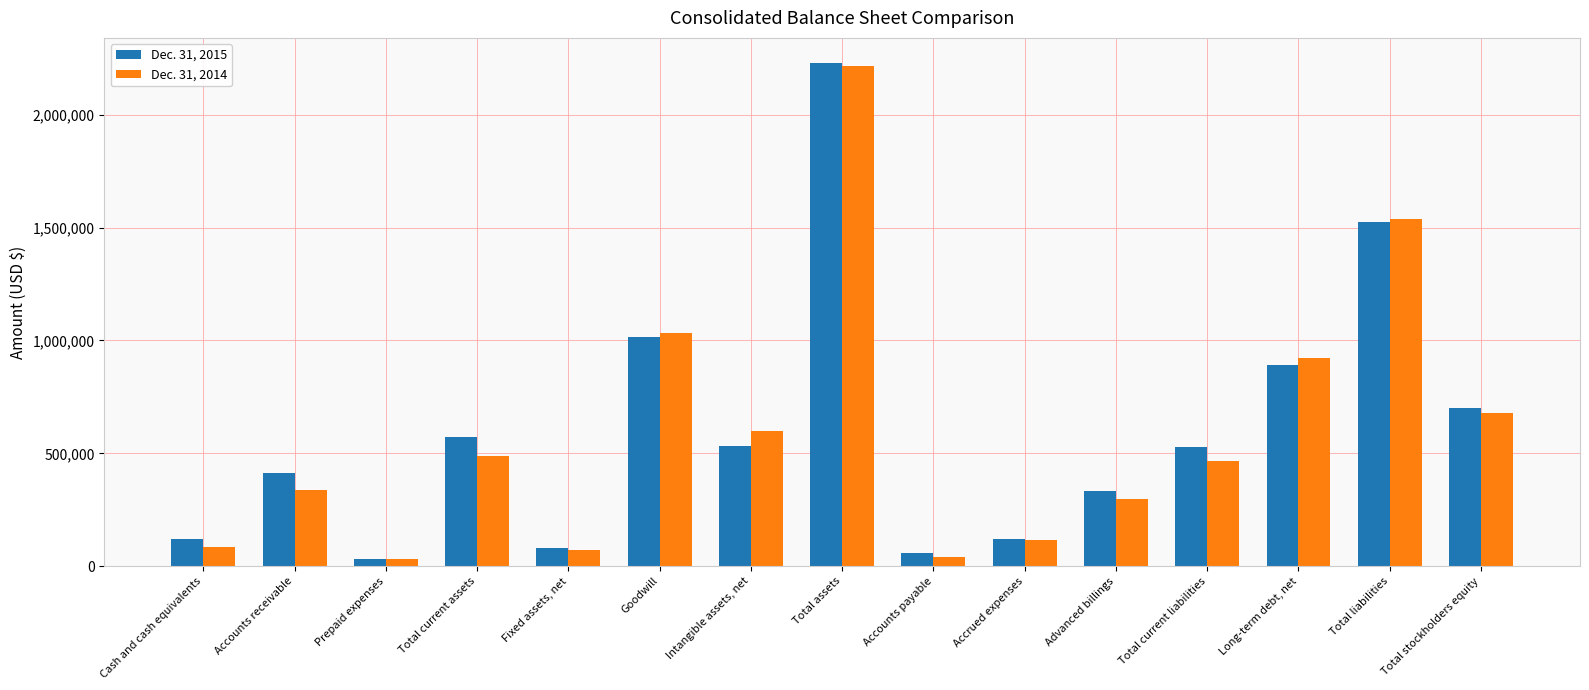

How many bars are there in each group?

2